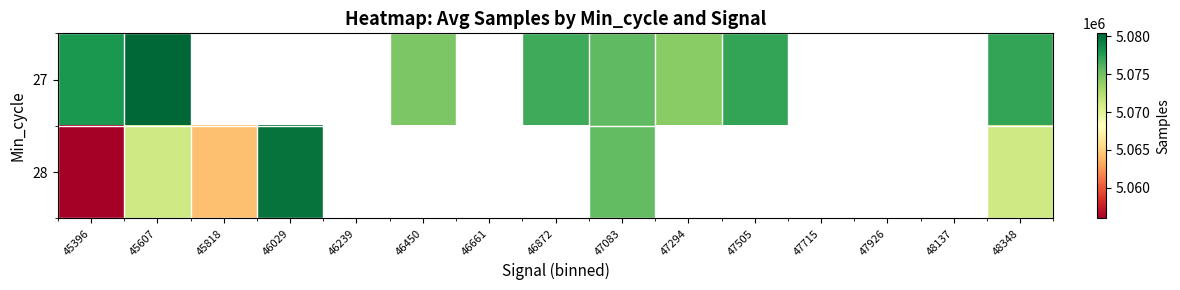

At how many categories does at least one series exceed 5057729?

10